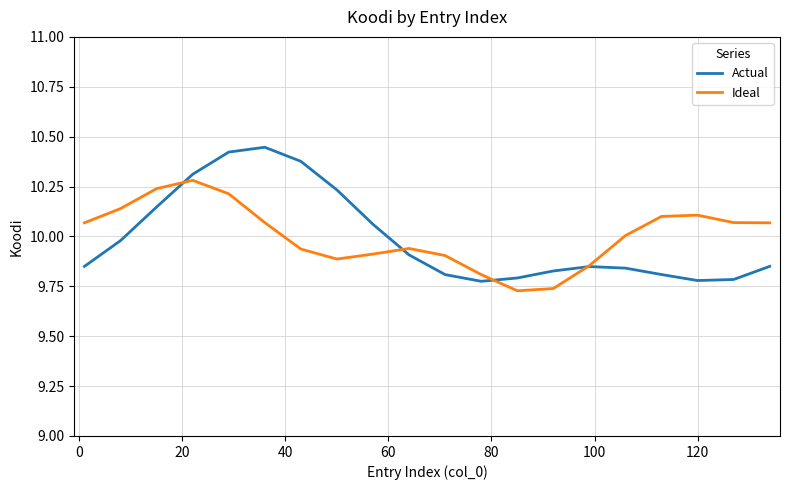

Which series has the largest range (max minus min)?

Actual